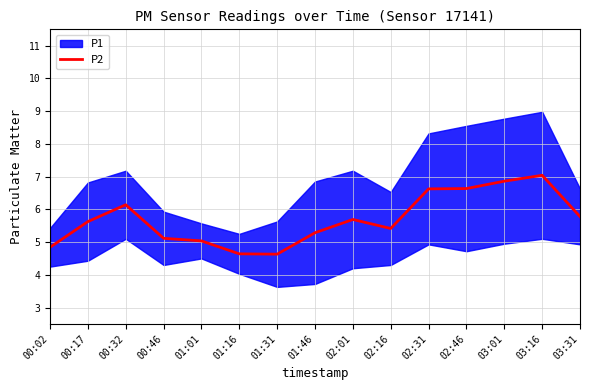

What is the value of the 10th point from the left?

5.4